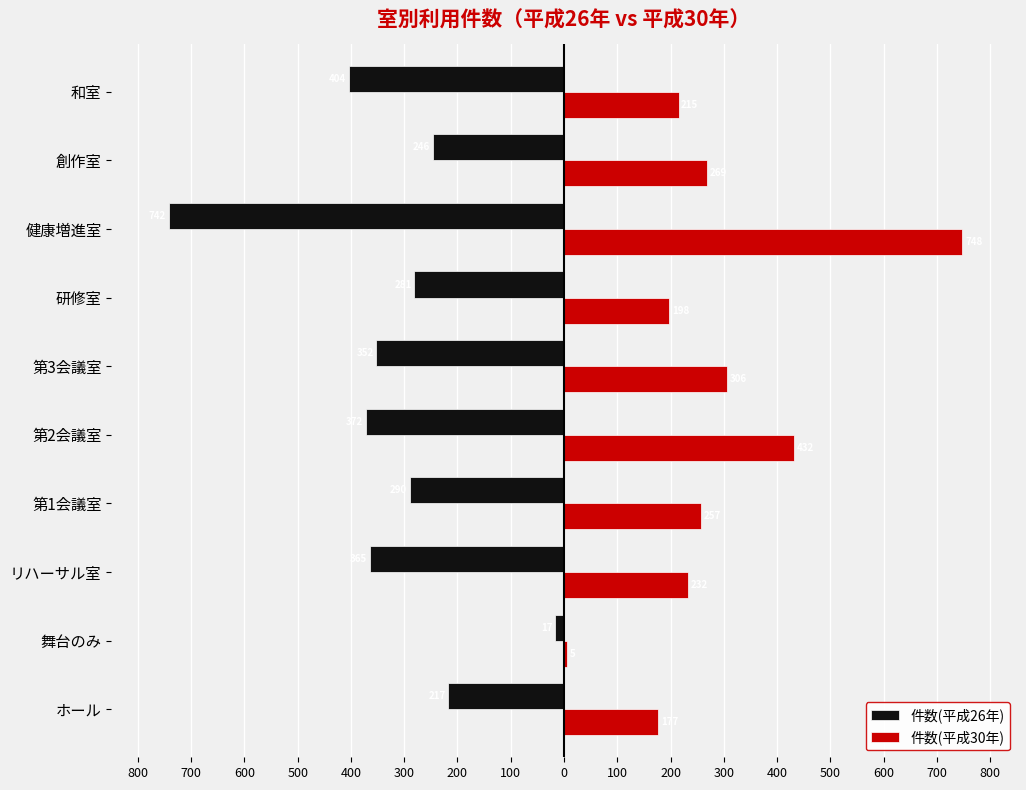

What are all the series names shown in the legend?

件数(平成26年), 件数(平成30年)